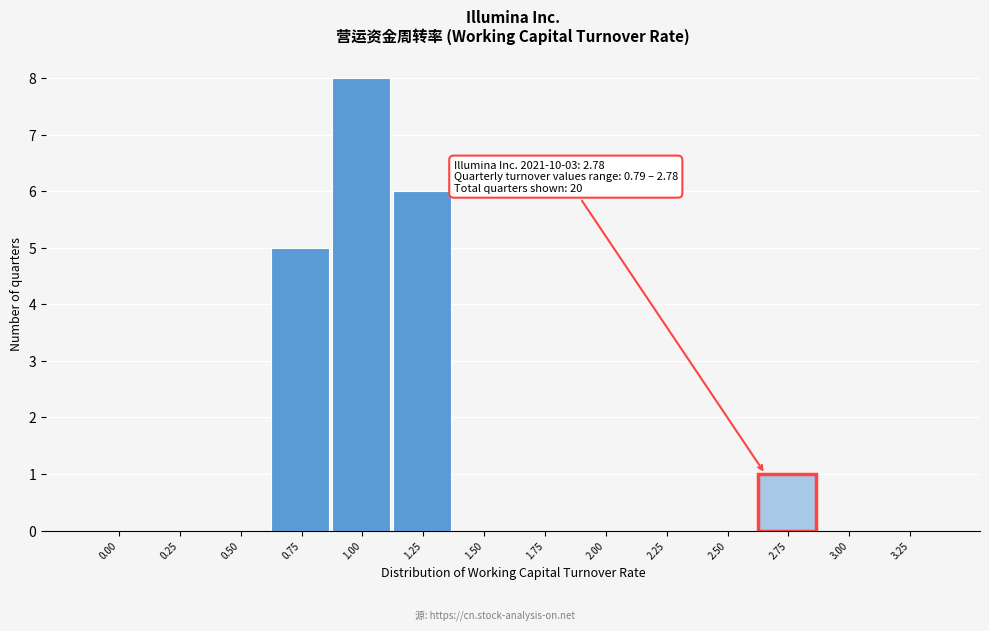

Reading right to left, what are all the values shown in this chart?

3.25=0	3.00=0	2.75=1	2.50=0	2.25=0	2.00=0	1.75=0	1.50=0	1.25=6	1.00=8	0.75=5	0.50=0	0.25=0	0.00=0